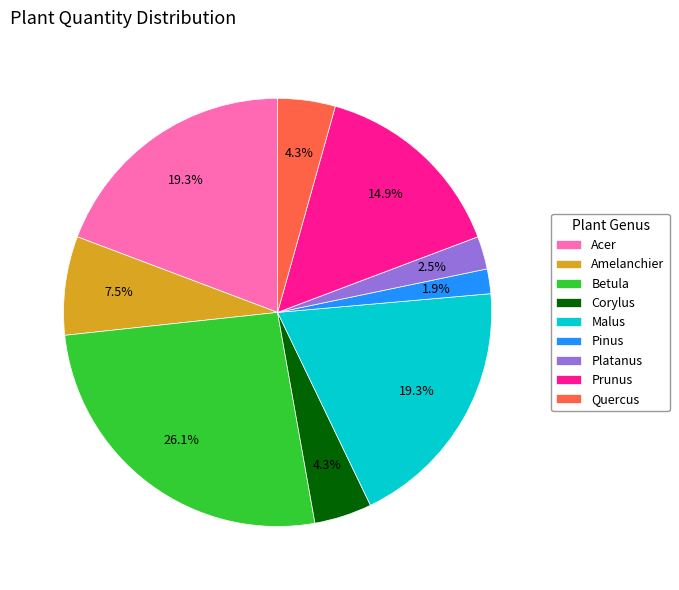

Is there any slice that represents more than half of the pie?

No